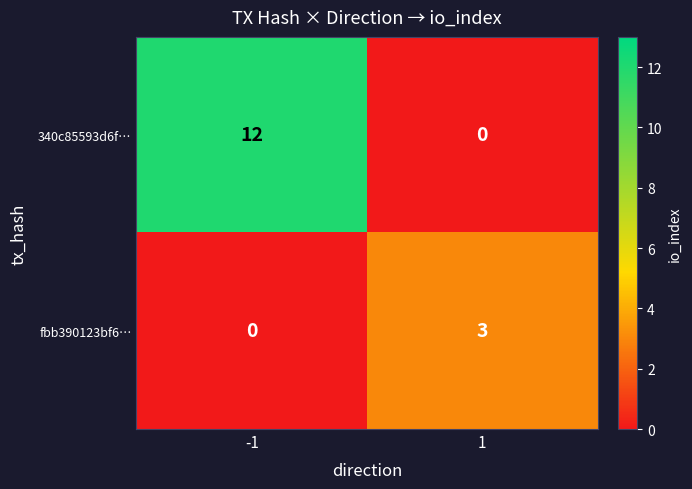

The value of fbb390123bf6… at 1 is 3. True or false?

True